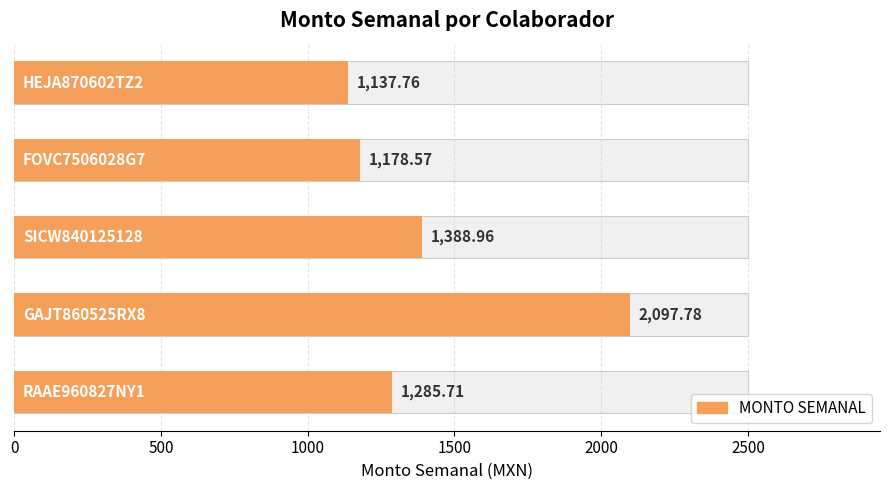

How many bars are there in total?

5